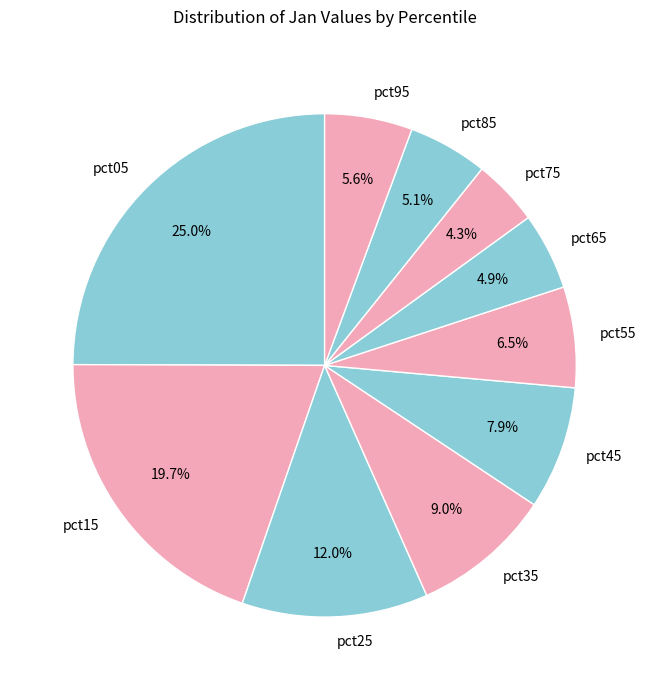

Is there any slice that represents more than half of the pie?

No